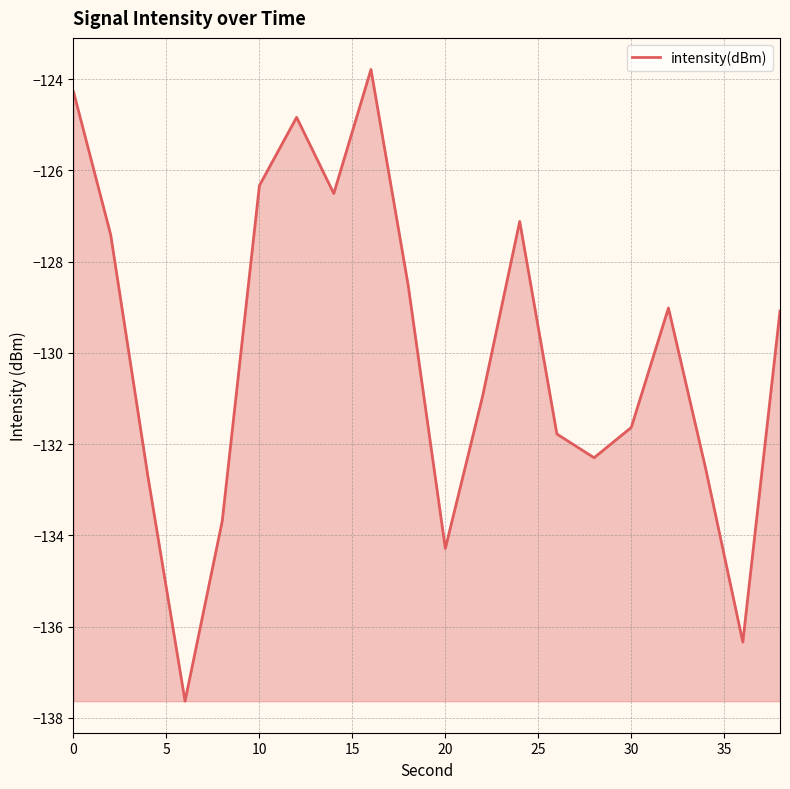

What is the greatest value displayed?

-123.8